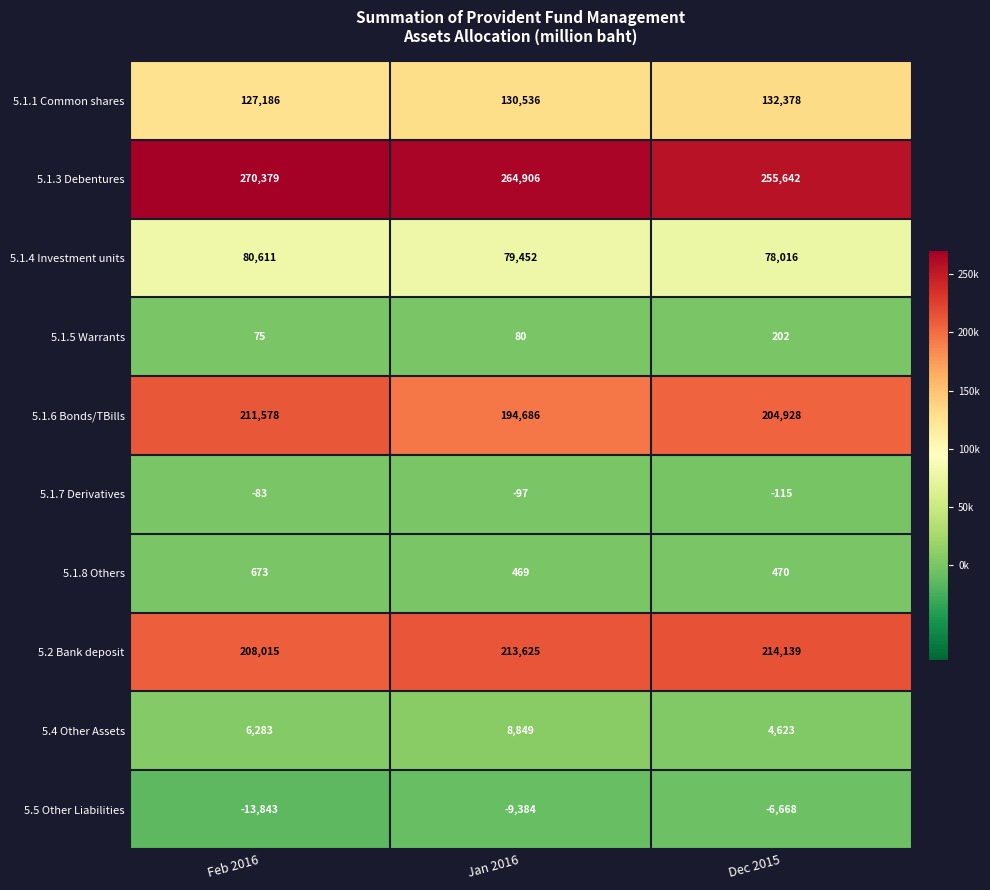

At which label is 5.1.3 Debentures closest to 263010?

Jan 2016